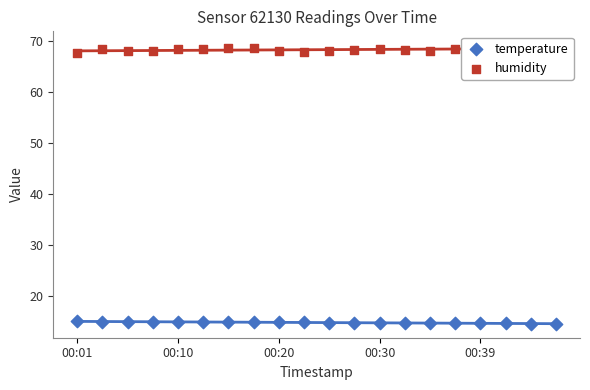

Which series reaches the maximum Y coordinate?

humidity